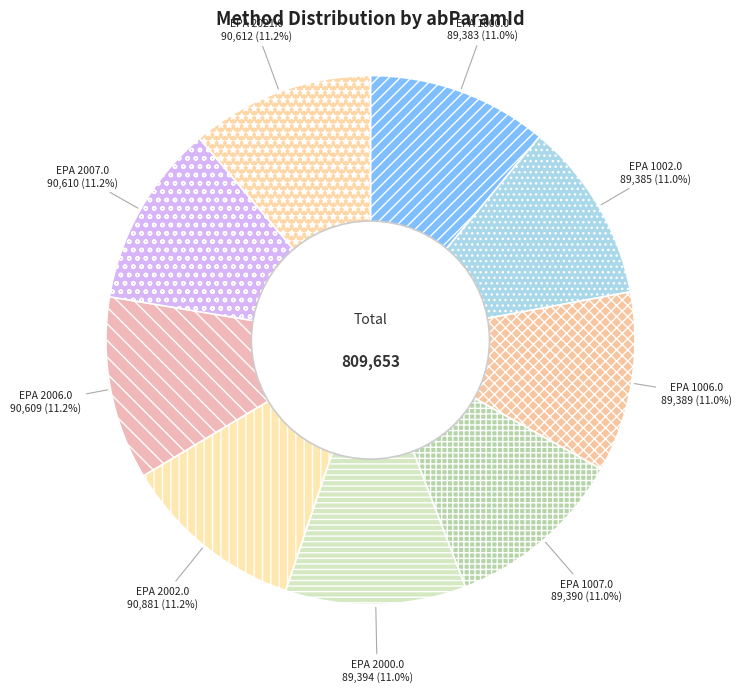

To the nearest percent, what percentage of the pie is EPA 1007.0?

11%